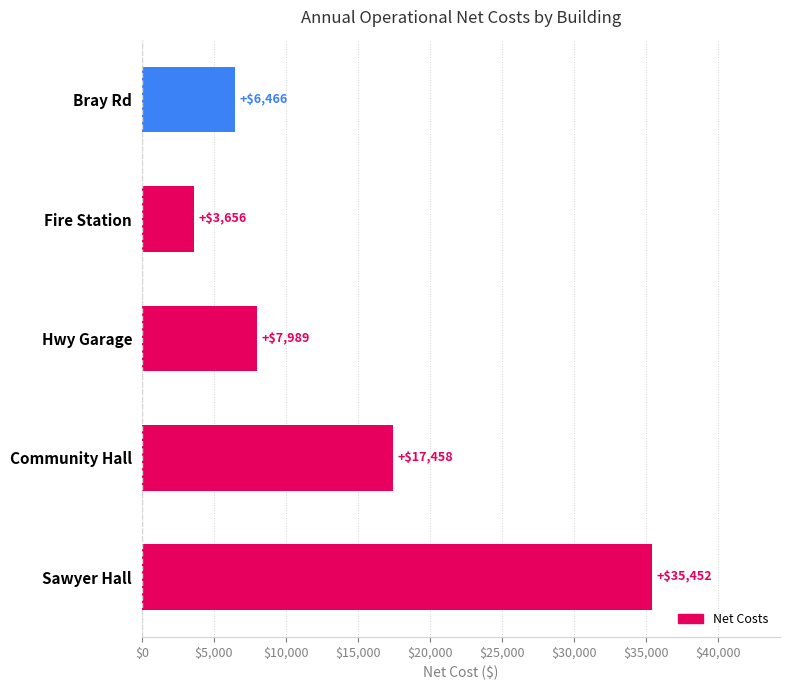

True or false: the data shows 17458.0 at Community Hall.

True